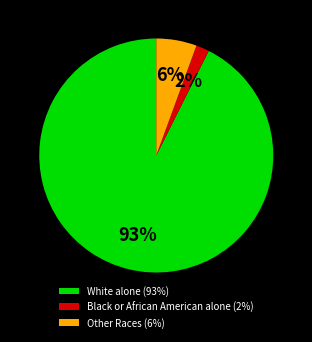

Approximately how many times larger is the value at Black or African American alone (2%) compared to Other Races (6%)?

0.3